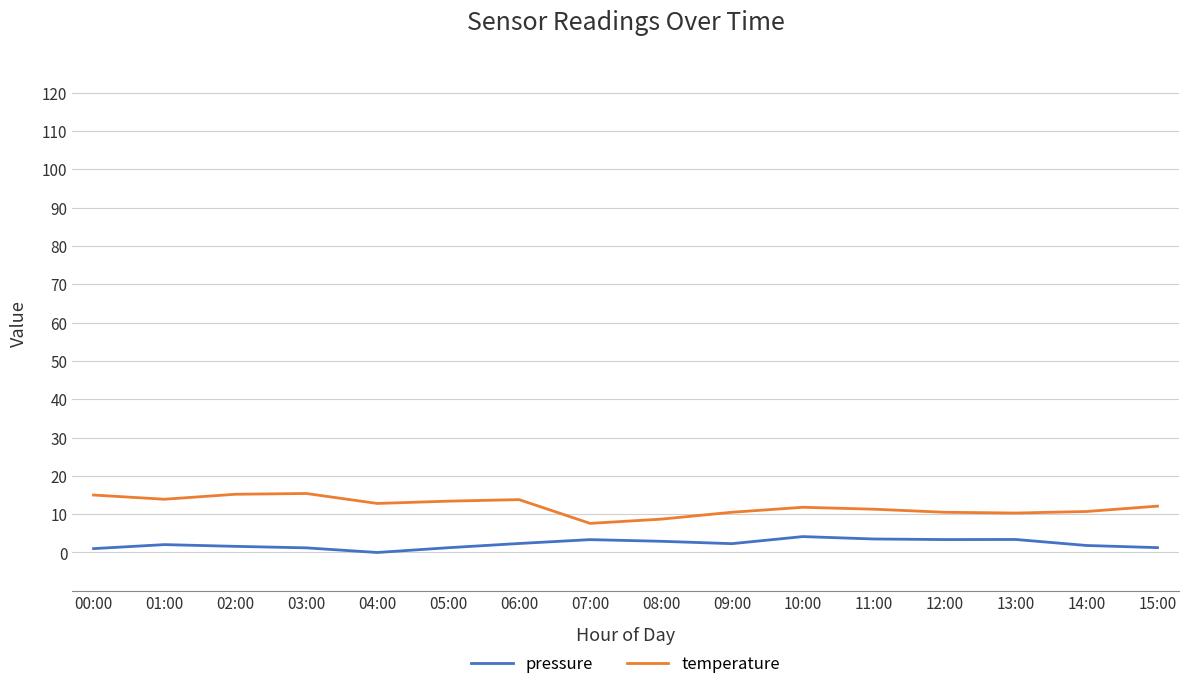

Rank the series by their maximum value, from highest to lowest.

temperature, pressure